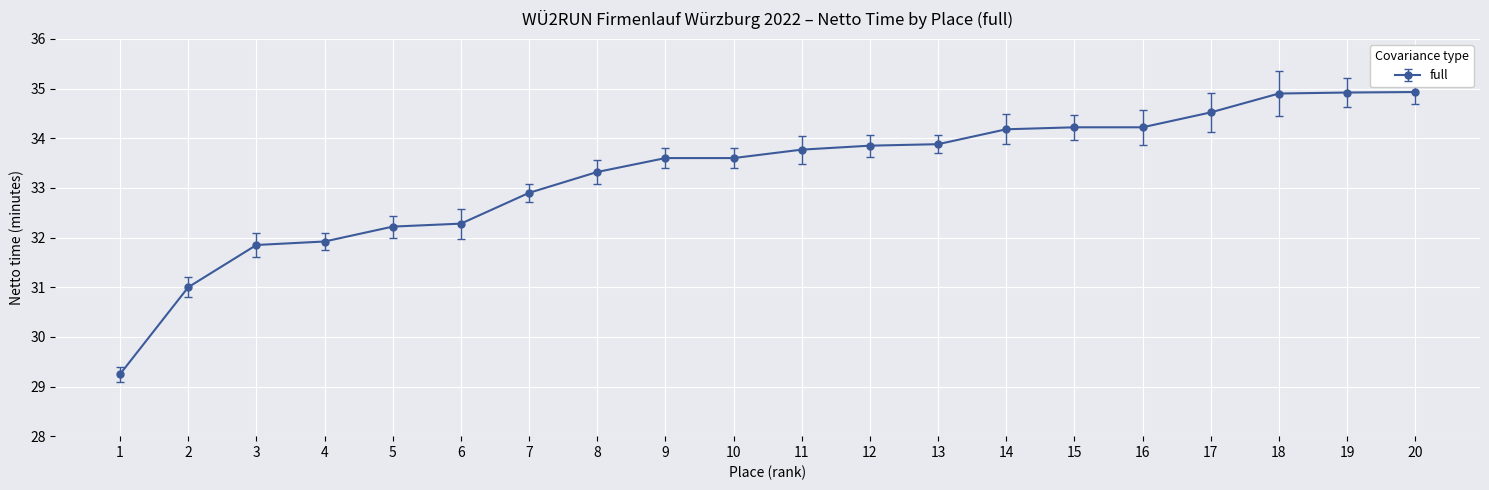

Approximately how many times larger is the value at 9 compared to 10?

1.0